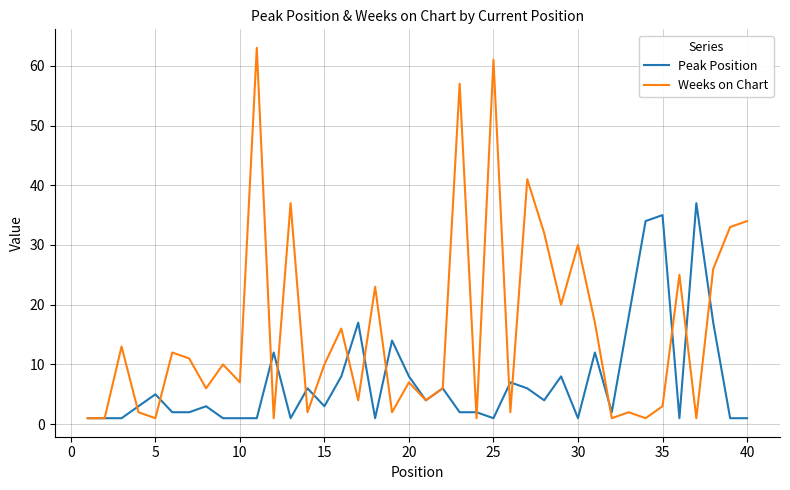

What is the highest value of the Weeks on Chart series?

63